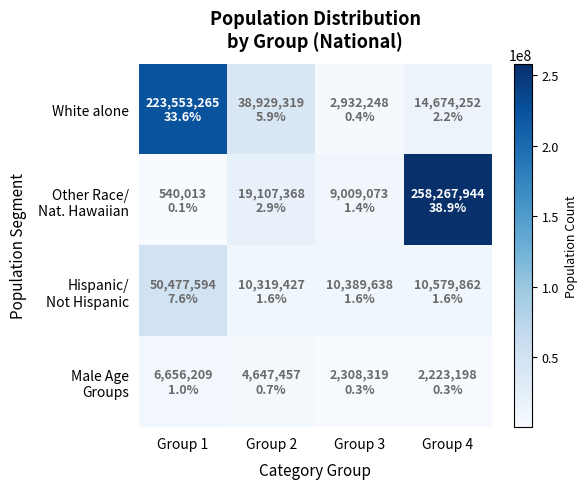

Which series has the largest total across all categories?

Other Race/ Nat. Hawaiian